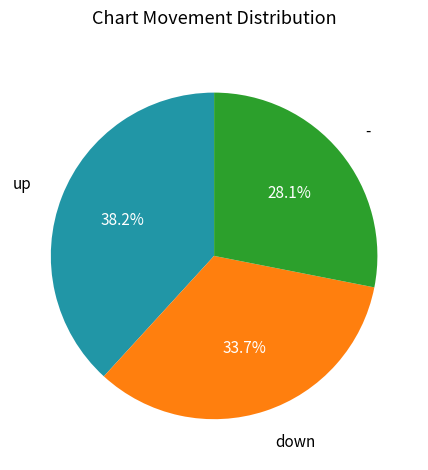

Does any single category account for the majority?

No